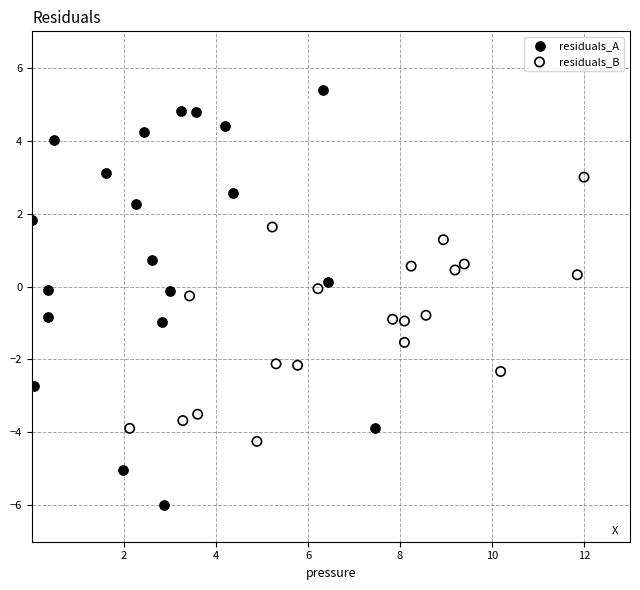

Which series contains the highest Y value?

residuals_A